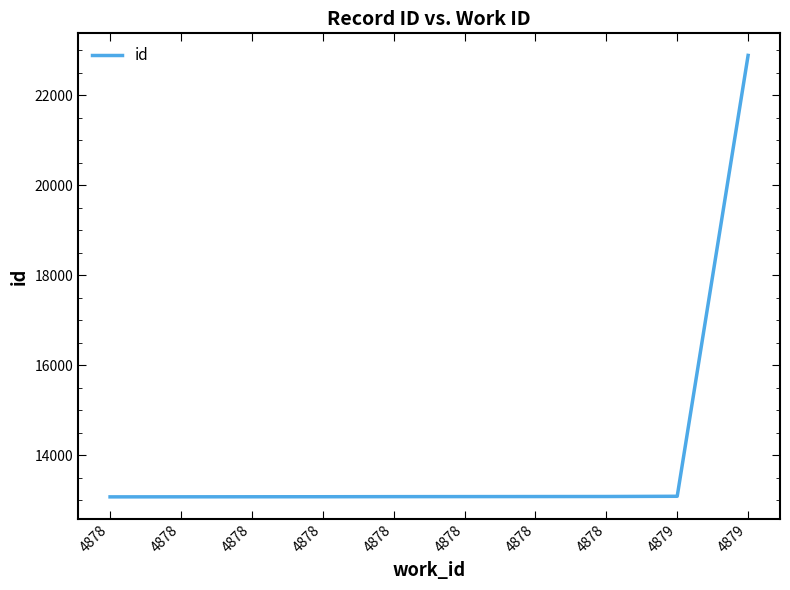

Does the chart have visible grid lines?

No